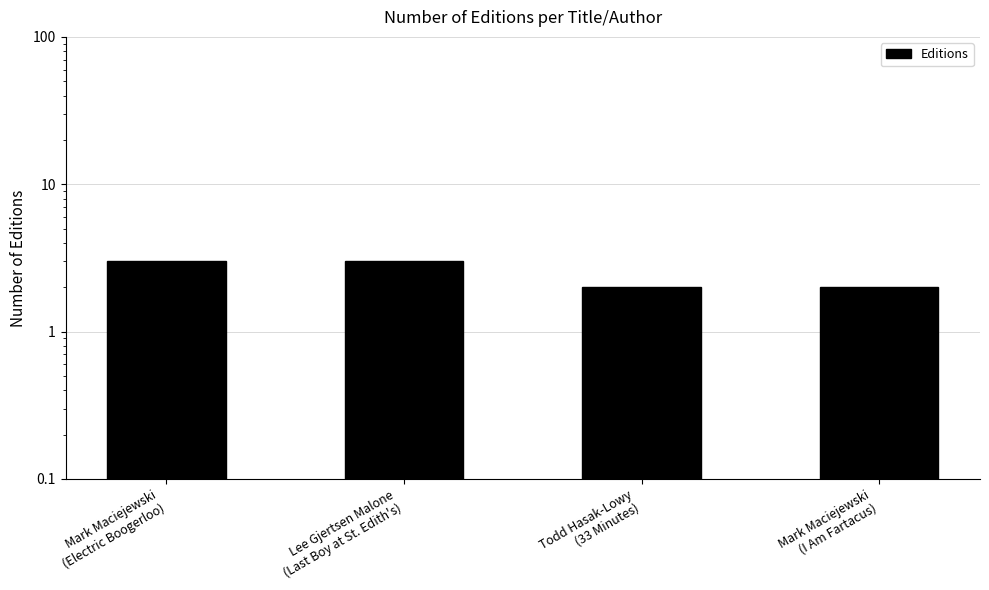

What is the label of the 4th bar from the left?

Mark Maciejewski
(I Am Fartacus)